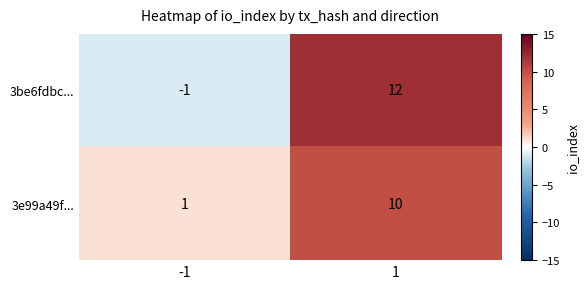

What value does the 3e99a49f... series have at 1?

10